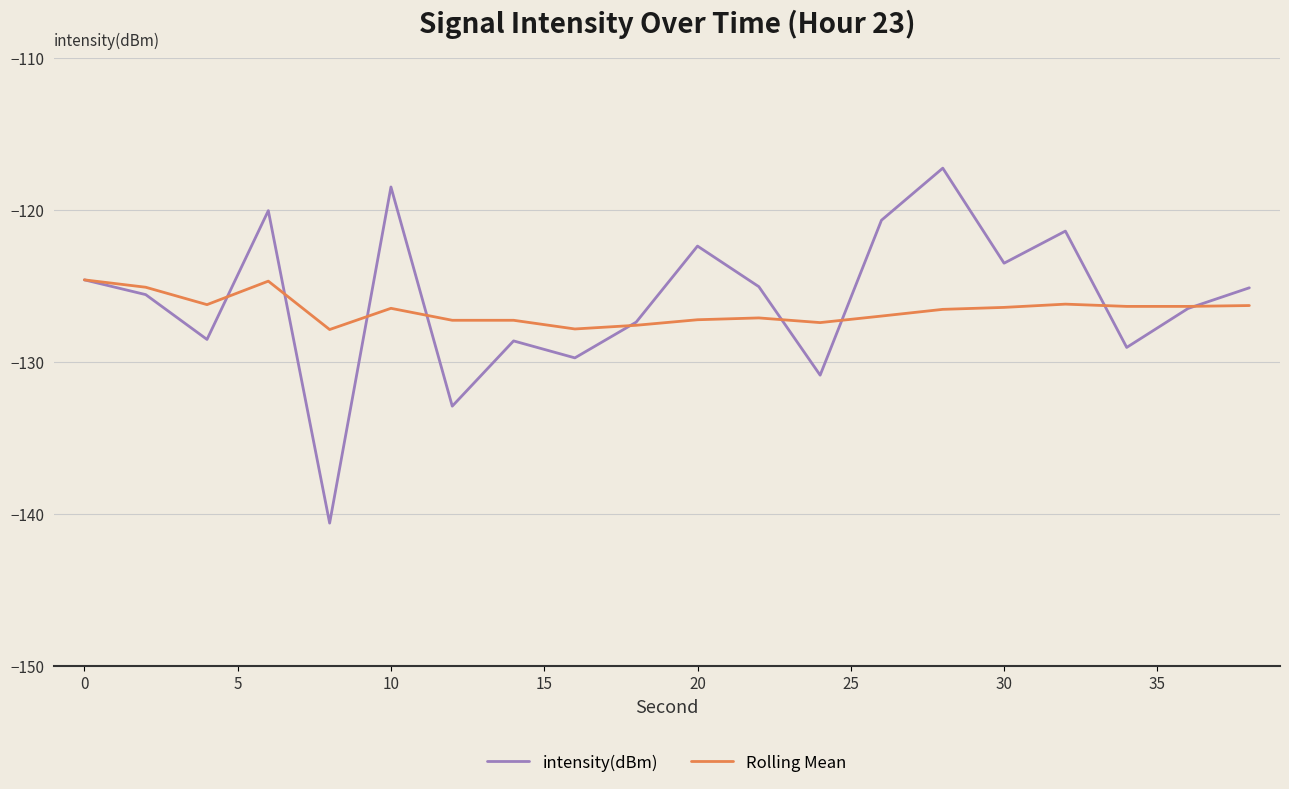

Which series has the widest spread of values?

intensity(dBm)